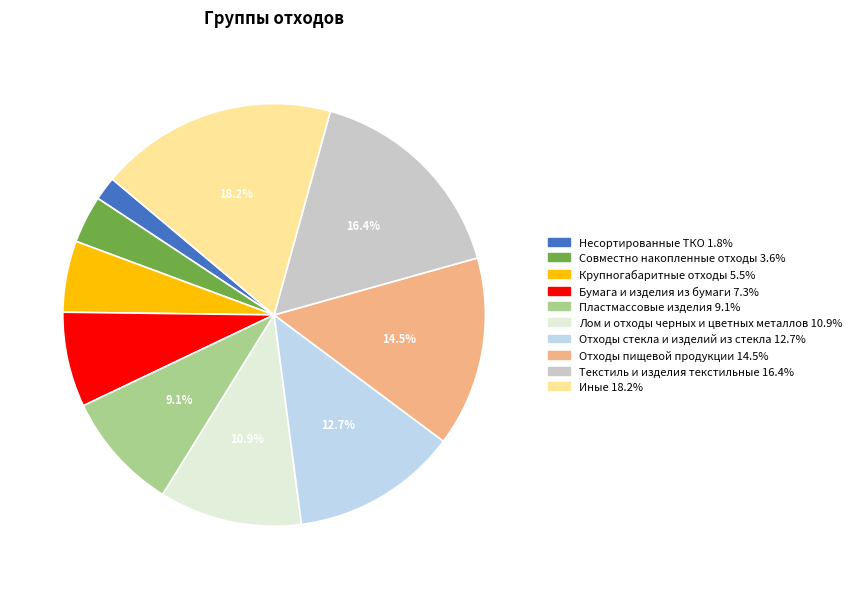

Does Отходы пищевой продукции represent more than half of the total?

No